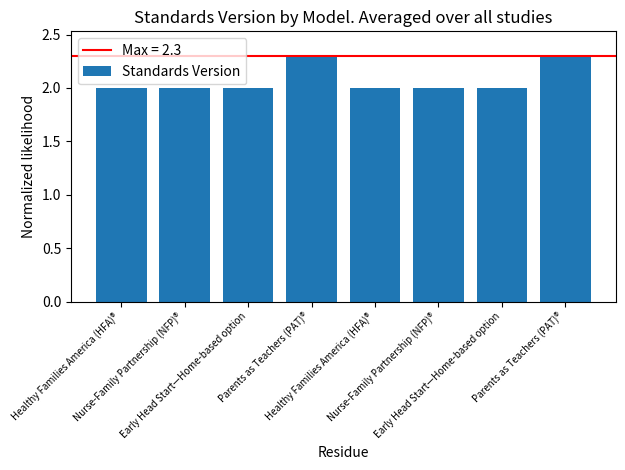

What is the sum of the values at Early Head Start—Home-based option and Healthy Families America (HFA)®?

4.0